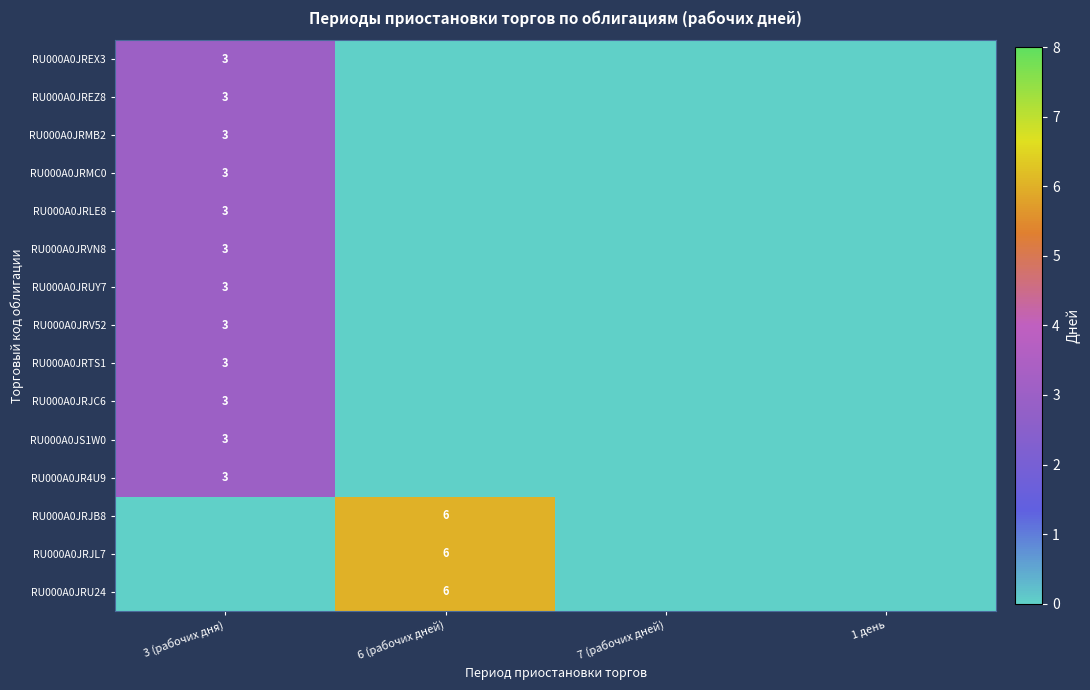

Is it true that RU000A0JRMC0 equals 5 at 3 (рабочих дня)?

False